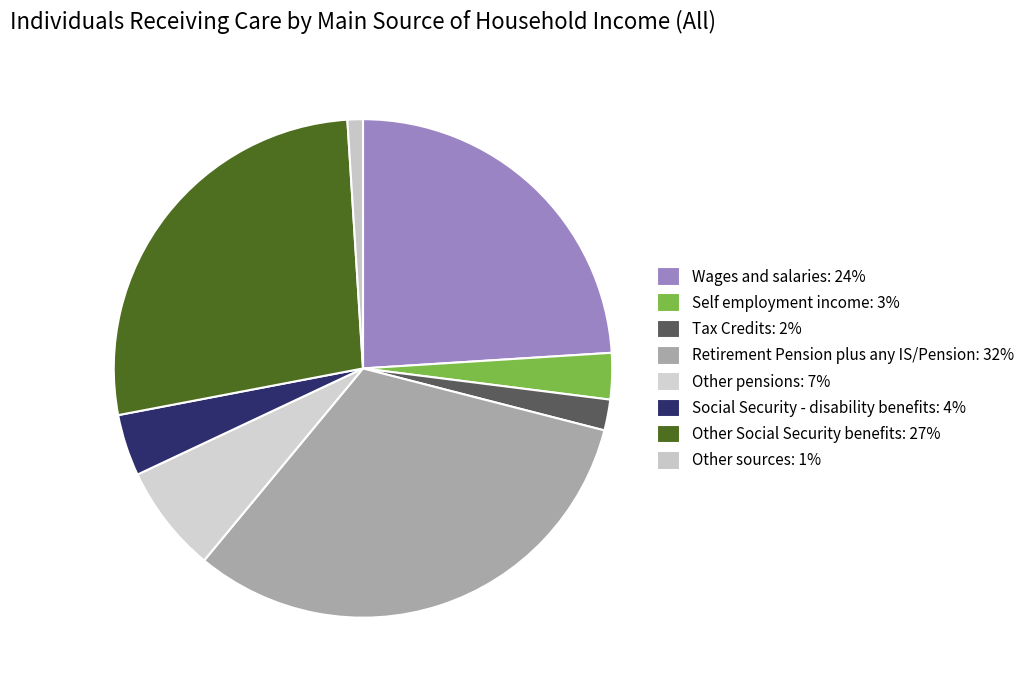

Count the number of slices in the pie.

8